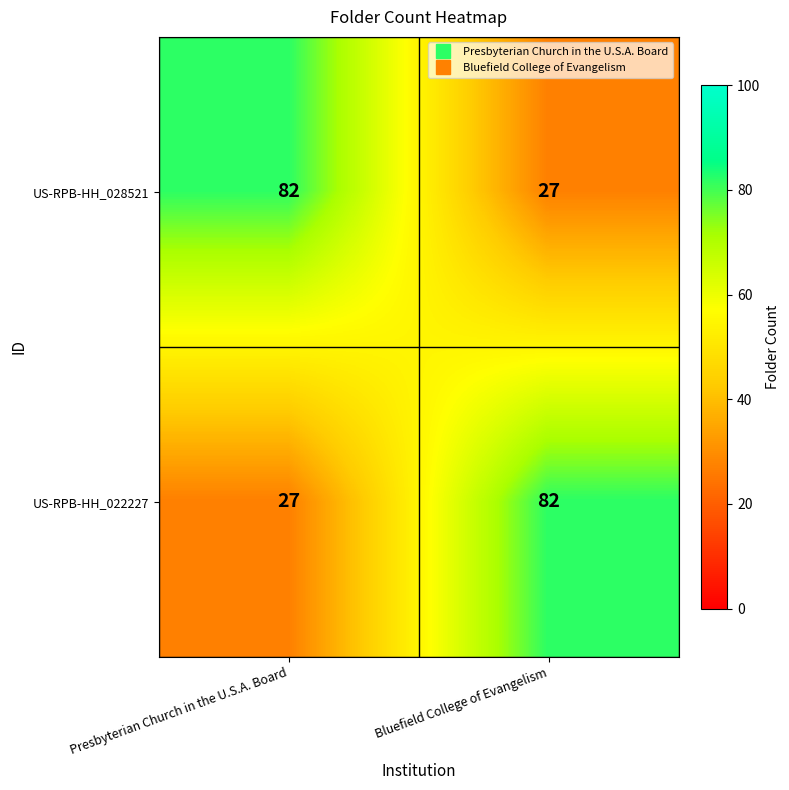

What is the total value across all series at Bluefield College of Evangelism?

109